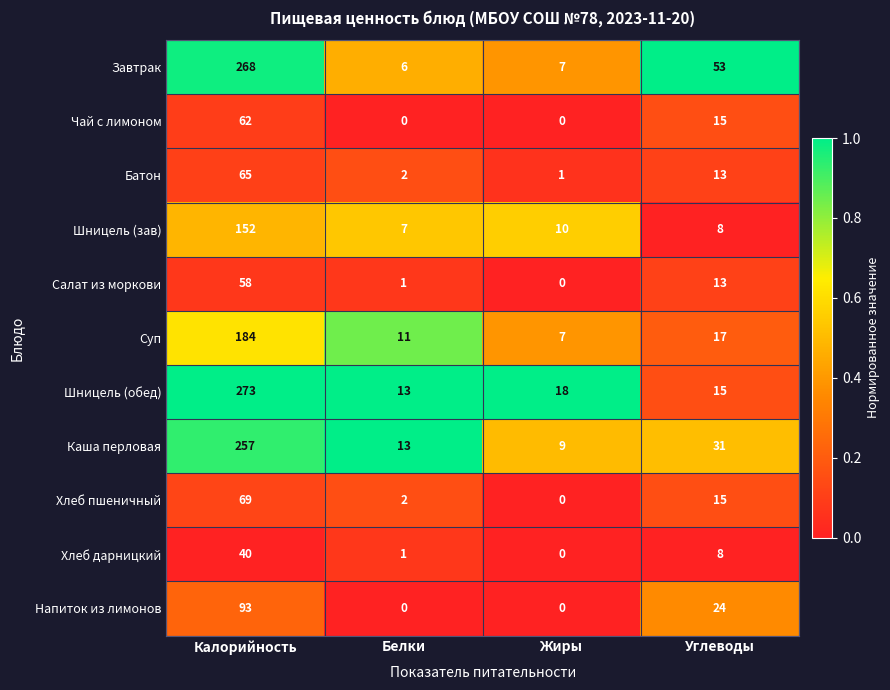

How many data points in Чай с лимоном are less than 15?

2